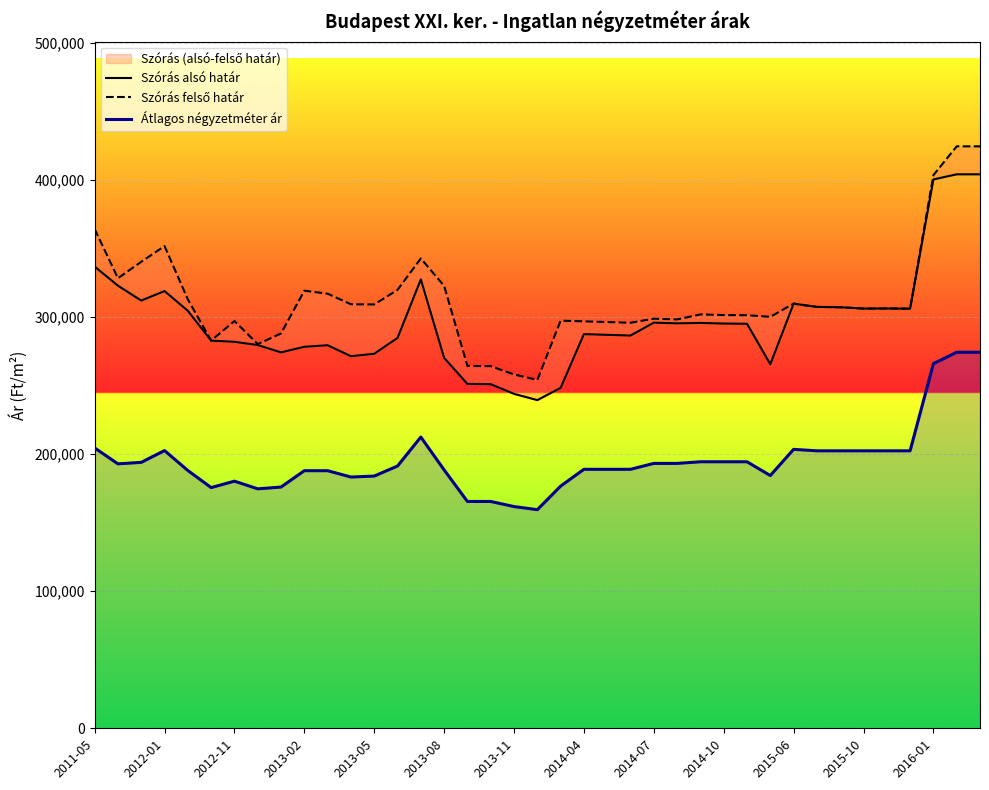

What is the value of the Szórás felső határ point at the 12th from the left?

309451